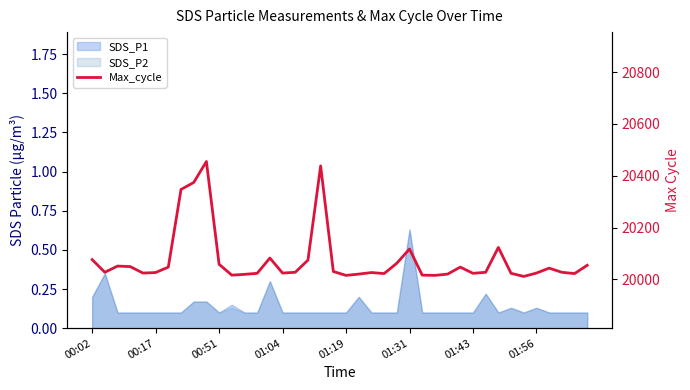

Is it true that the value at 28 is 20020?

True